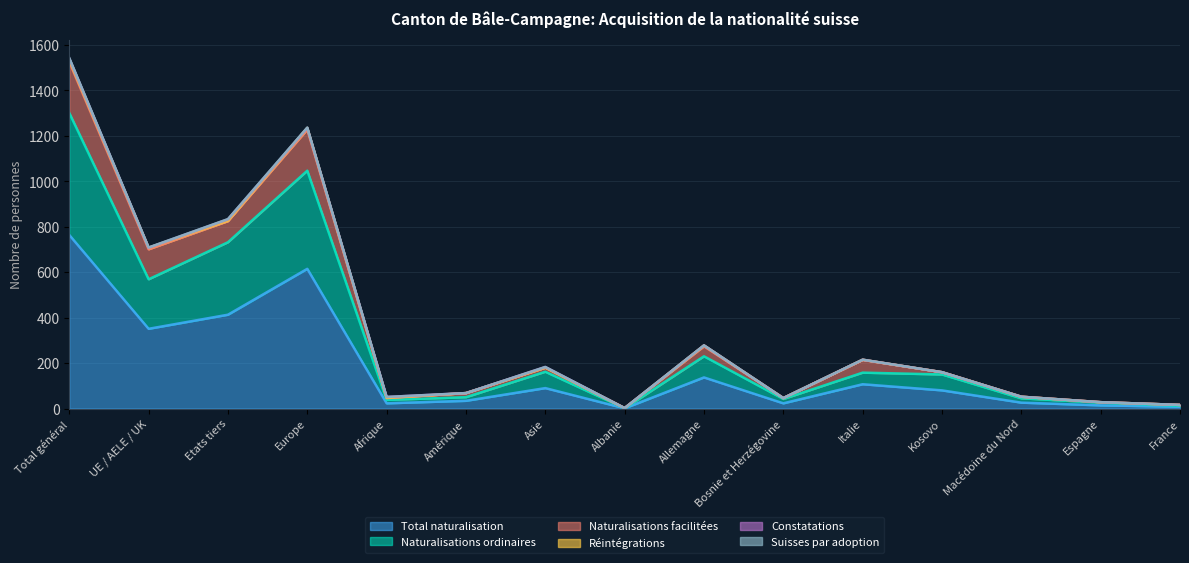

Where does the Naturalisations ordinaires series first go above 150?

Total général